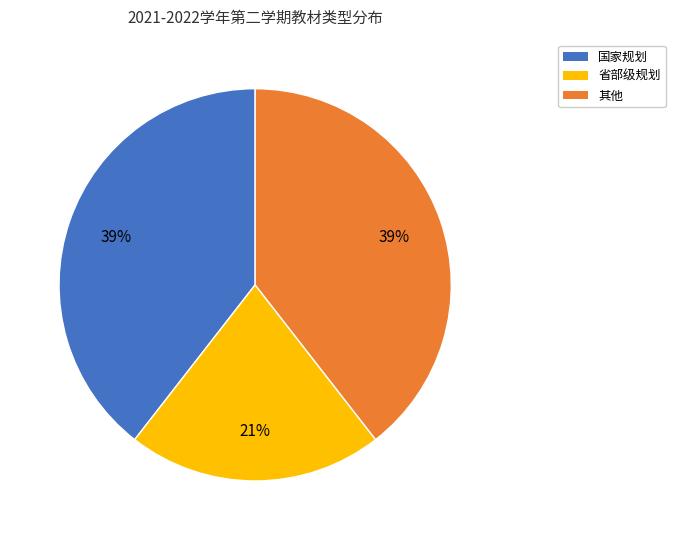

To the nearest percent, what is the difference between the largest and smallest slice percentages?

18%